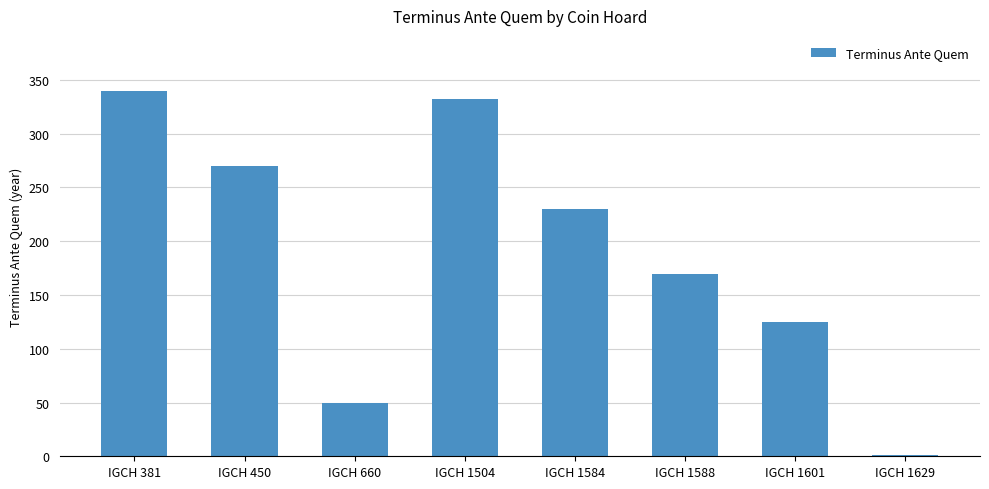

Which has a higher value, IGCH 1629 or IGCH 1601?

IGCH 1601